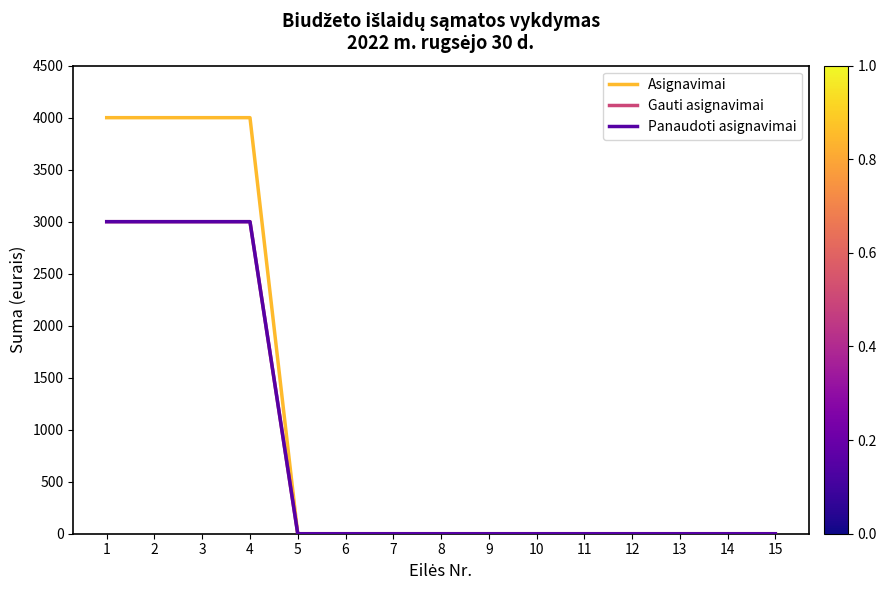

Does the chart display data point markers on the line(s)?

No